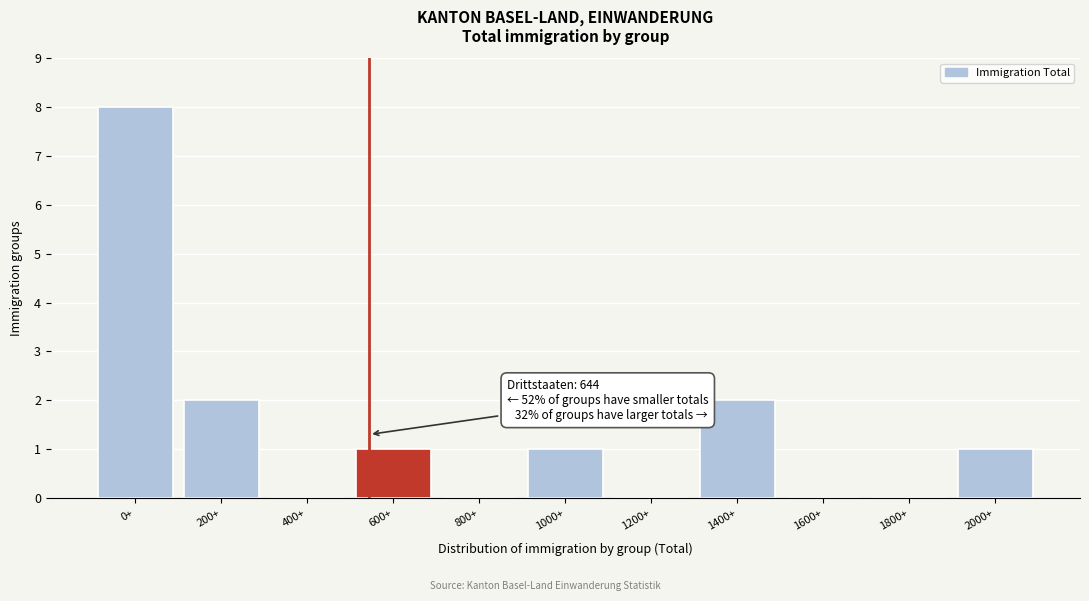

Reading left to right, what are all the values shown in this chart?

0+=8	200+=2	400+=0	600+=1	800+=0	1000+=1	1200+=0	1400+=2	1600+=0	1800+=0	2000+=1